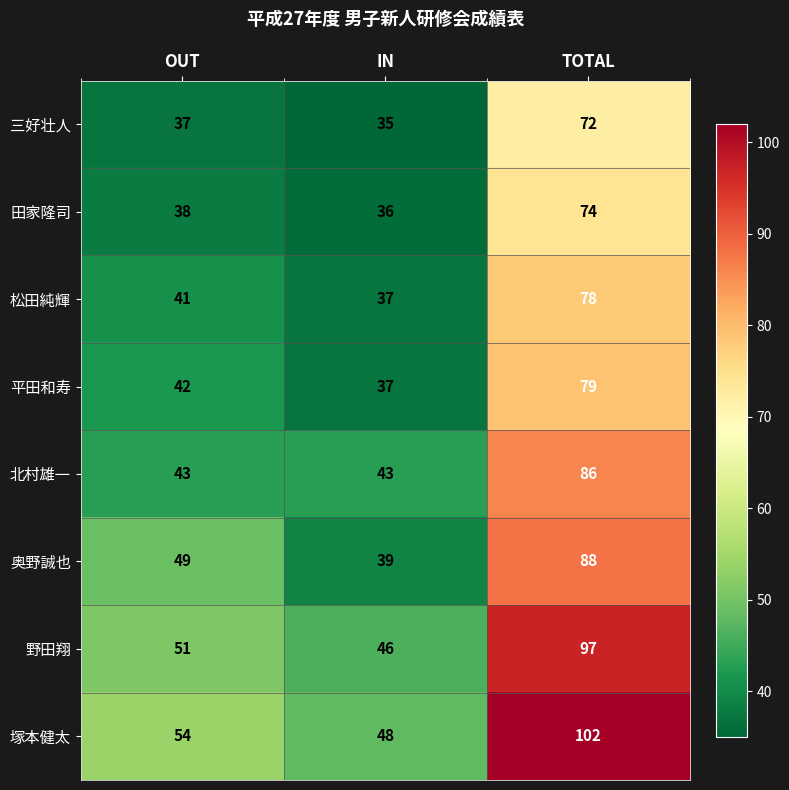

List the series in order of their peak value, highest first.

塚本健太, 野田翔, 奥野誠也, 北村雄一, 平田和寿, 松田純輝, 田家隆司, 三好壮人